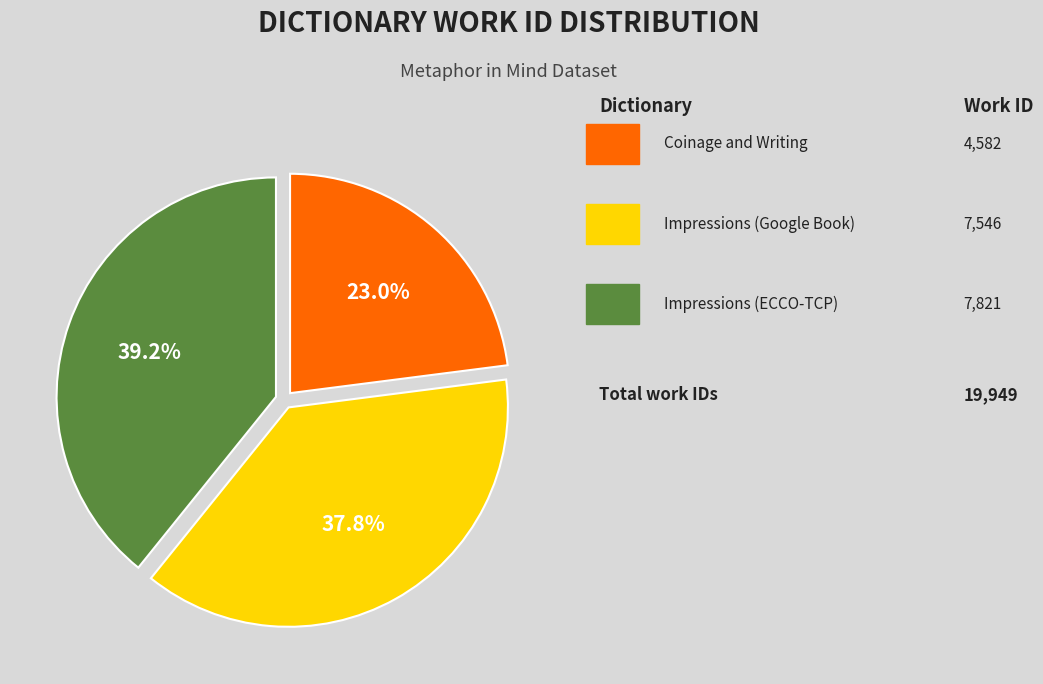

Is there a majority slice in this chart?

No